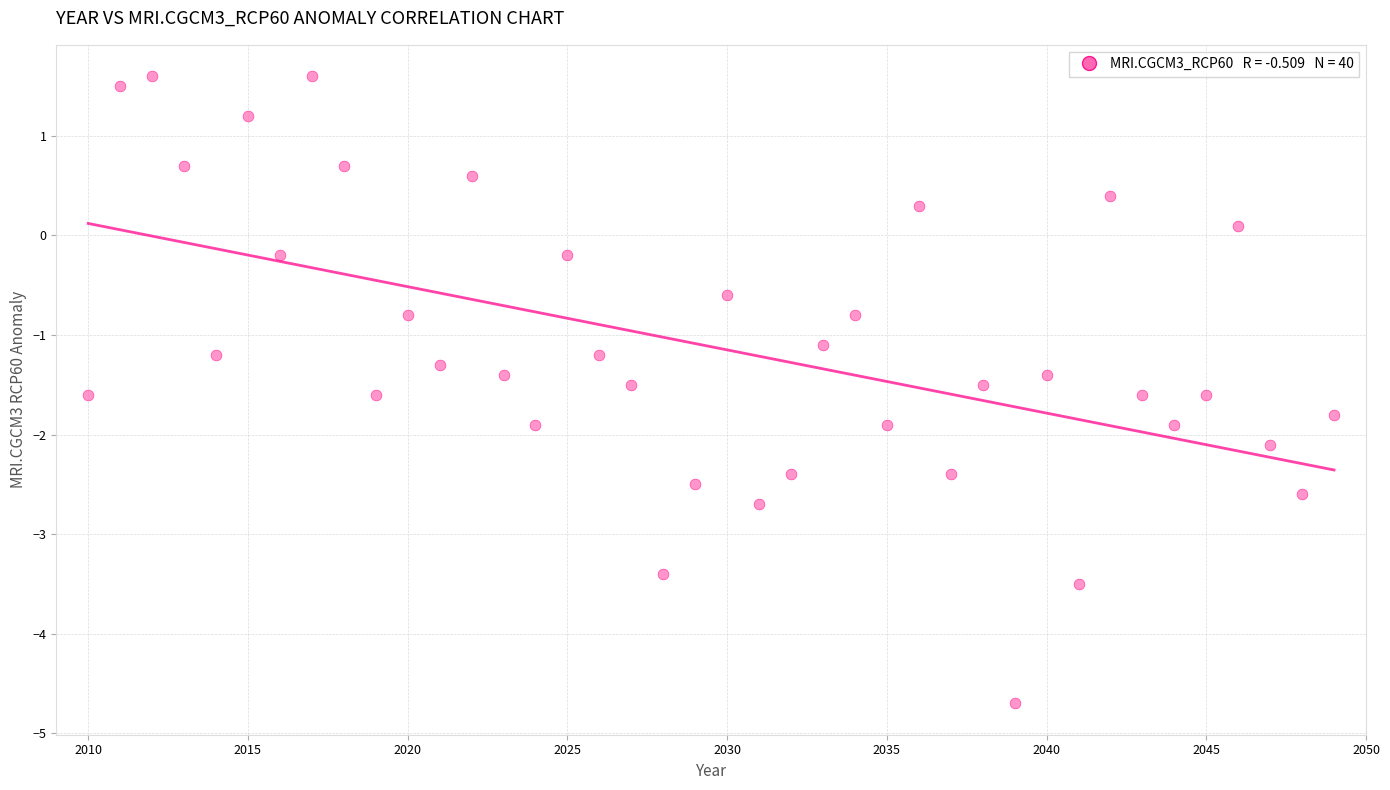

What is the range of X values (max minus min)?

39.0